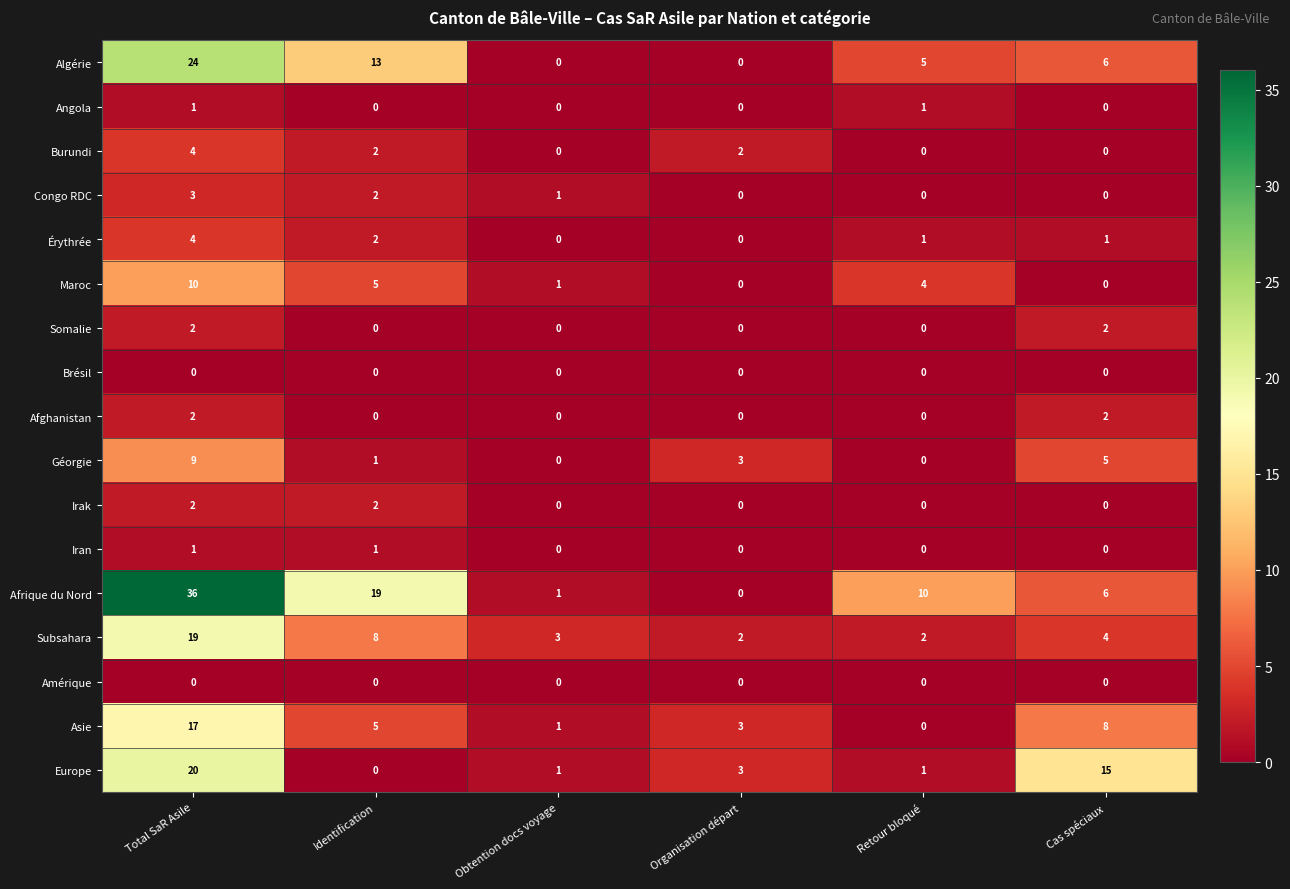

What is the sum of all Érythrée values?

8